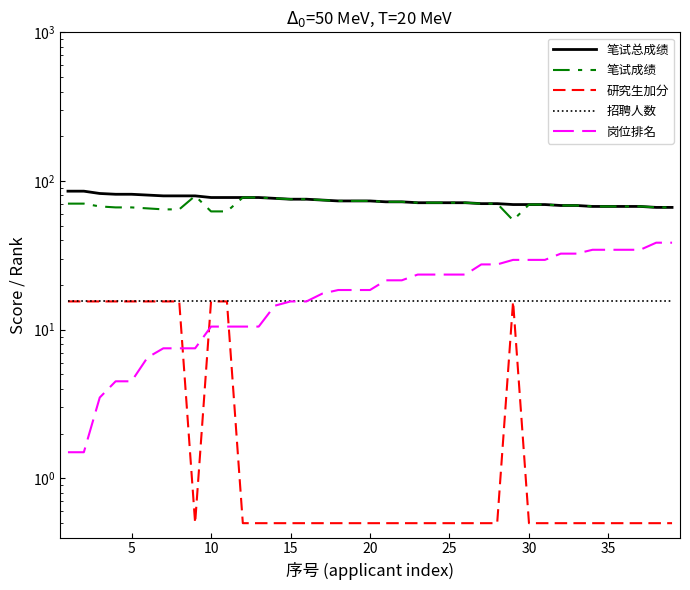

How many data points in 笔试成绩 are above 70?

20